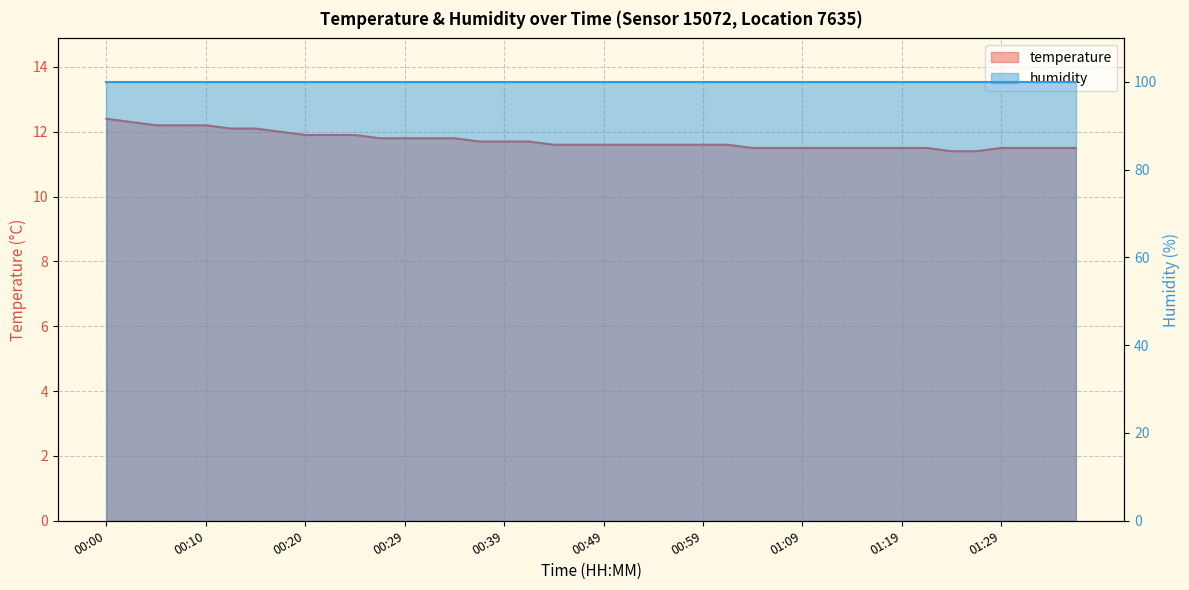

Rank the categories by value from highest to lowest.

00:00, 00:02, 00:05, 00:07, 00:10, 00:12, 00:15, 00:17, 00:20, 00:22, 00:24, 00:27, 00:29, 00:32, 00:34, 00:37, 00:39, 00:42, 00:44, 00:47, 00:49, 00:51, 00:54, 00:56, 00:59, 01:01, 01:04, 01:06, 01:09, 01:12, 01:14, 01:17, 01:19, 01:22, 01:29, 01:32, 01:34, 01:37, 01:24, 01:27